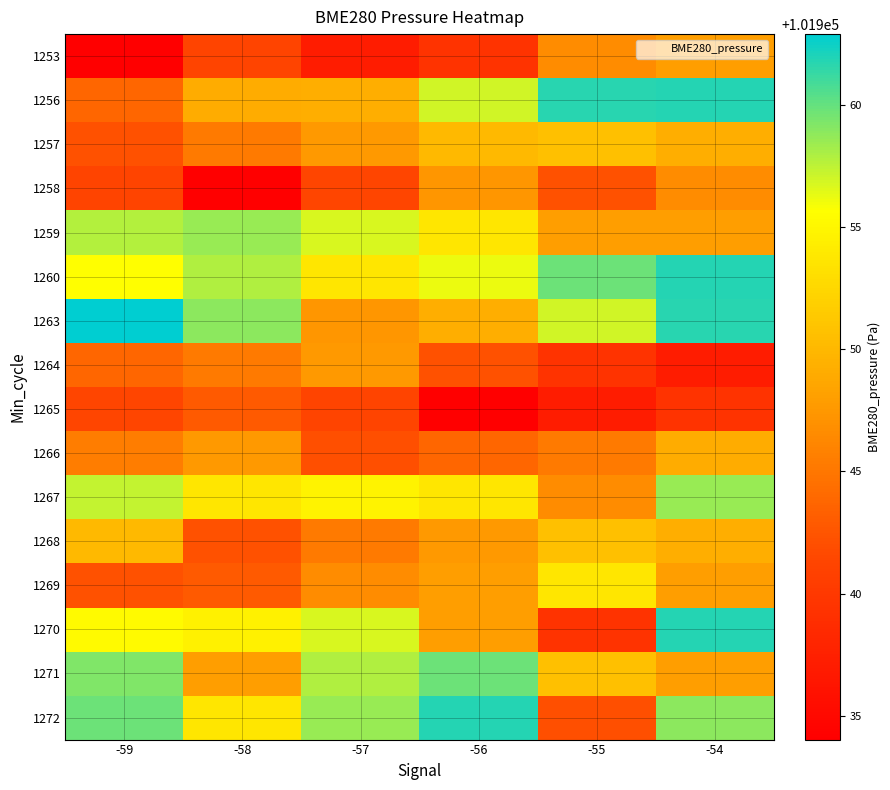

At -58, list the series in order from largest to smallest.

1263, 1259, 1260, 1270, 1267, 1272, 1256, 1271, 1266, 1257, 1264, 1265, 1269, 1268, 1253, 1258